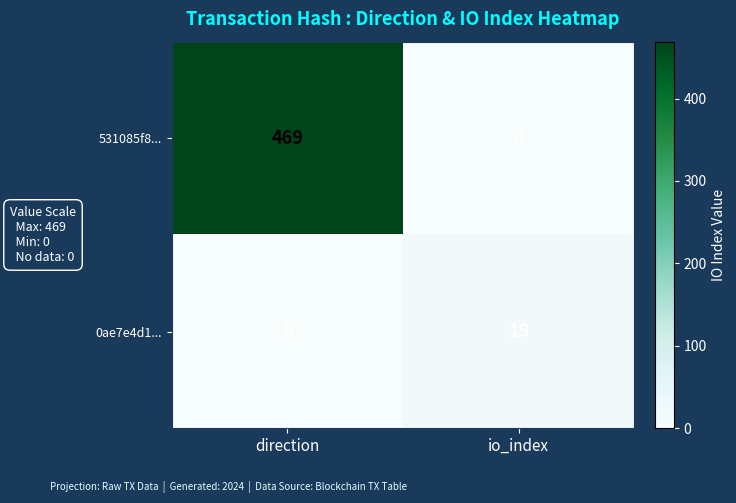

Which series has the largest range (max minus min)?

531085f8...